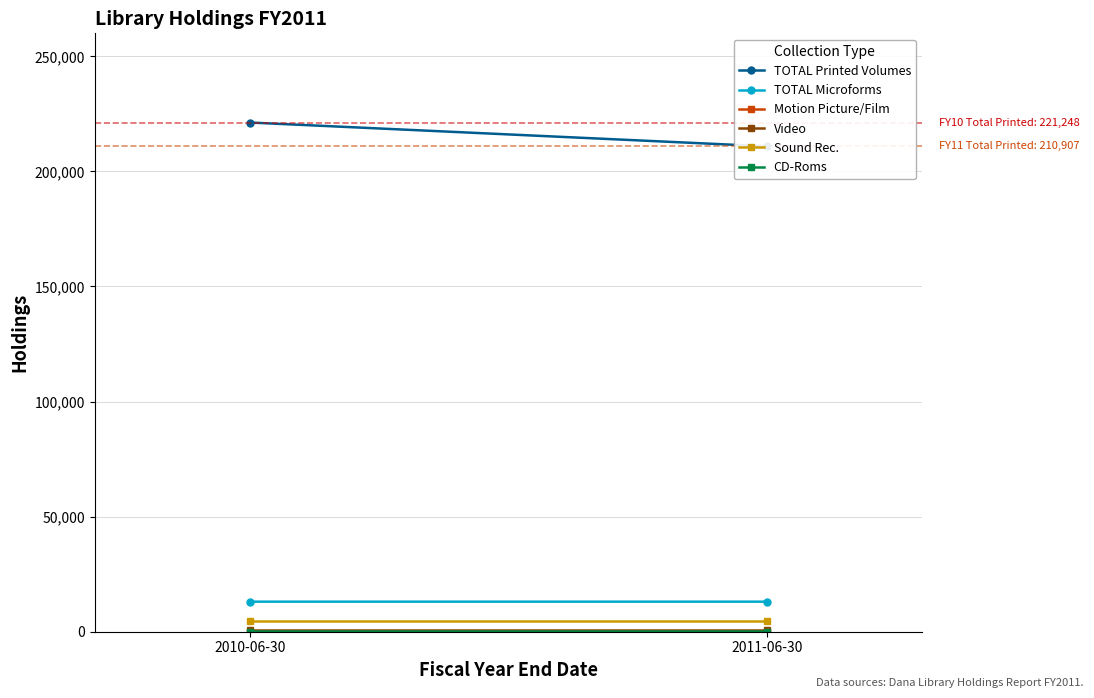

Between 2010-06-30 and 2011-06-30, which series saw the biggest shift?

TOTAL Printed Volumes